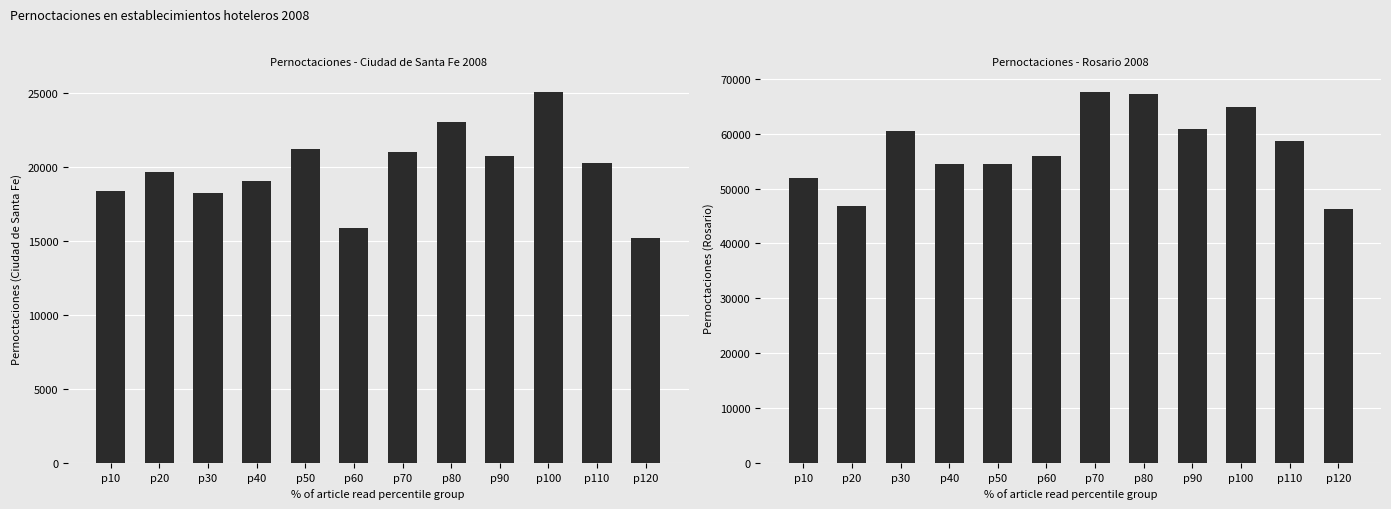

What are all the series names shown in the legend?

Ciudad de Santa Fe, Rosario